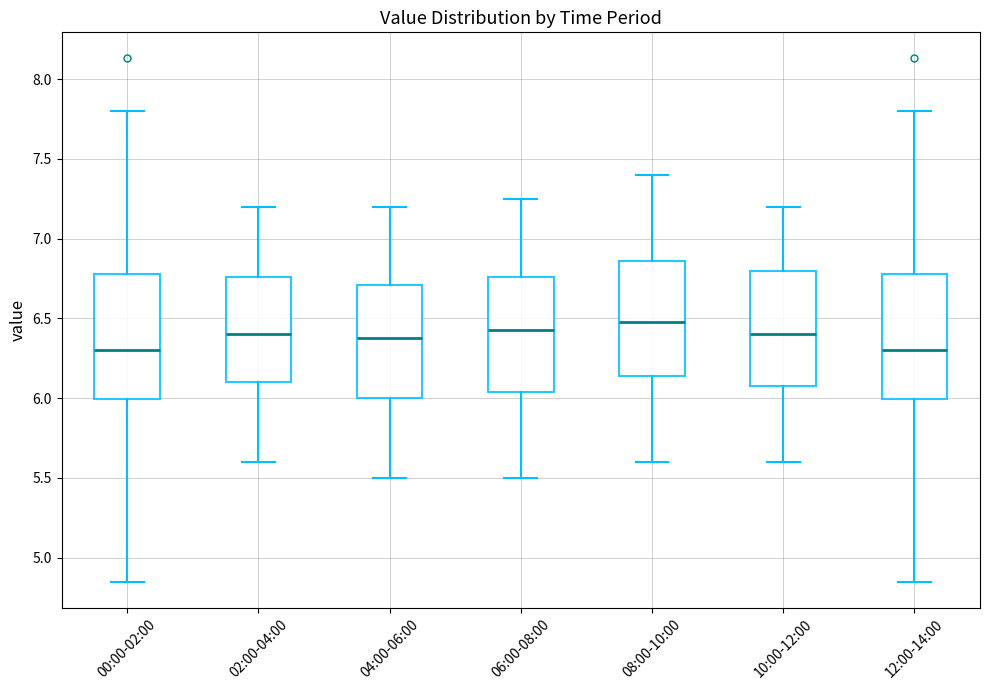

Reading left to right, read every box against the y-axis: the position of its median line, the range the box covers, and the ends of its whiskers. The values are not printed on the chart, so give them approximately, as read against the axis.

00:00-02:00: median 6.30, box 6.00 to 6.80, whiskers 4.85 to 7.80
02:00-04:00: median 6.40, box 6.10 to 6.75, whiskers 5.60 to 7.20
04:00-06:00: median 6.40, box 6.00 to 6.70, whiskers 5.50 to 7.20
06:00-08:00: median 6.45, box 6.05 to 6.75, whiskers 5.50 to 7.25
08:00-10:00: median 6.50, box 6.15 to 6.85, whiskers 5.60 to 7.40
10:00-12:00: median 6.40, box 6.10 to 6.80, whiskers 5.60 to 7.20
12:00-14:00: median 6.30, box 6.00 to 6.80, whiskers 4.85 to 7.80